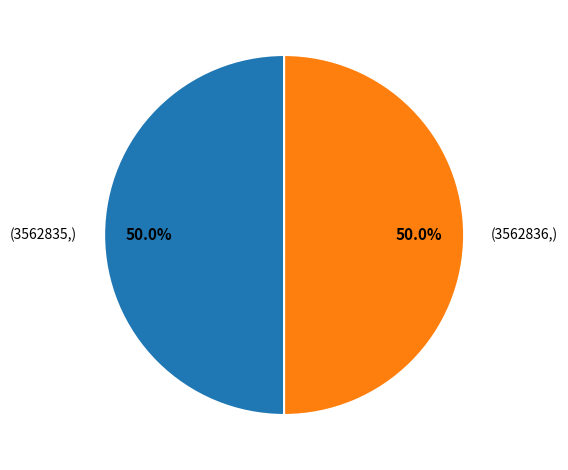

Count the number of slices in the pie.

2